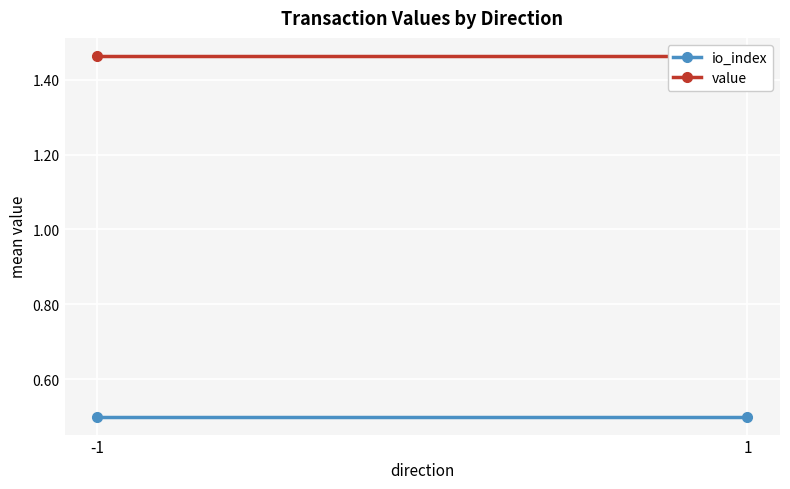

Between -1 and 1, which series saw the biggest shift?

io_index